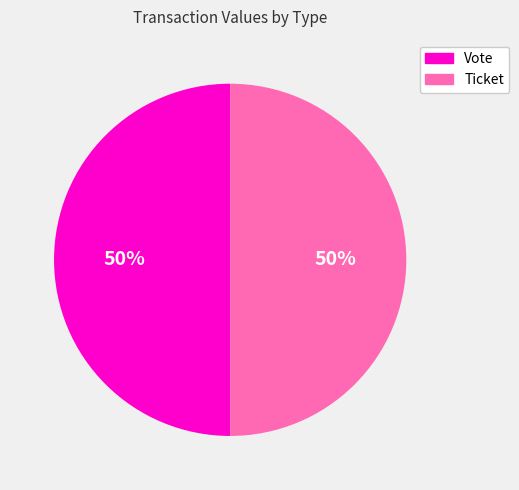

What is the ratio of the value at Vote to the value at Ticket?

1.0